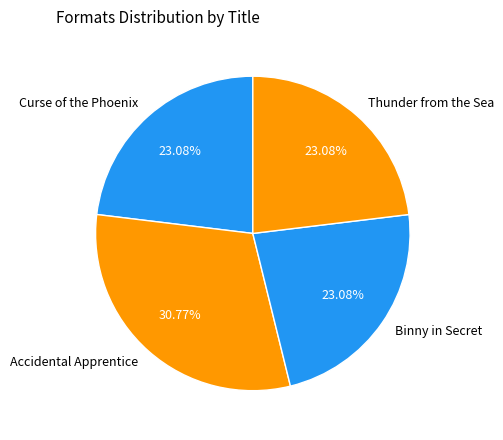

True or false: Curse of the Phoenix accounts for 23% of the total.

True